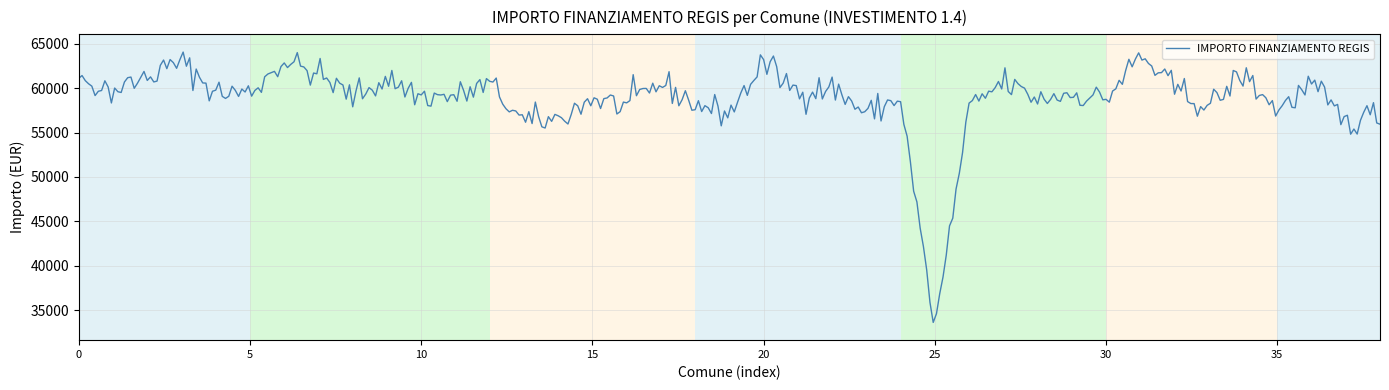

What is the difference between the maximum and minimum values?

30471.2